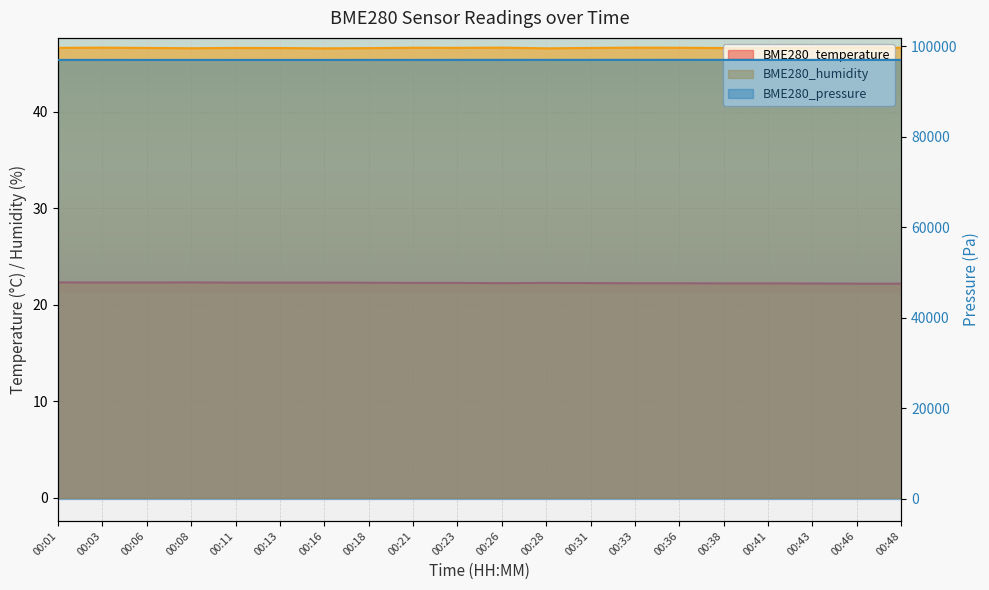

True or false: BME280_temperature has a value of 10.4 at 00:46.

False